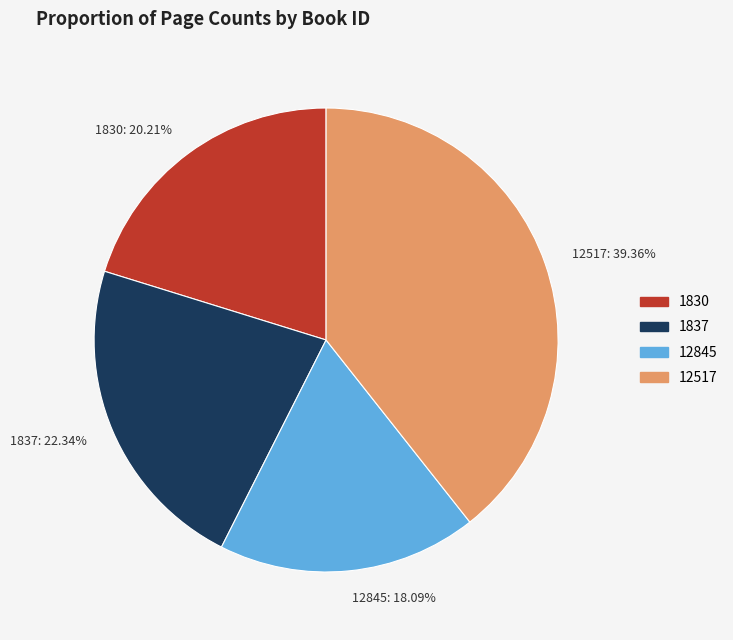

Does 1830 represent more than half of the total?

No